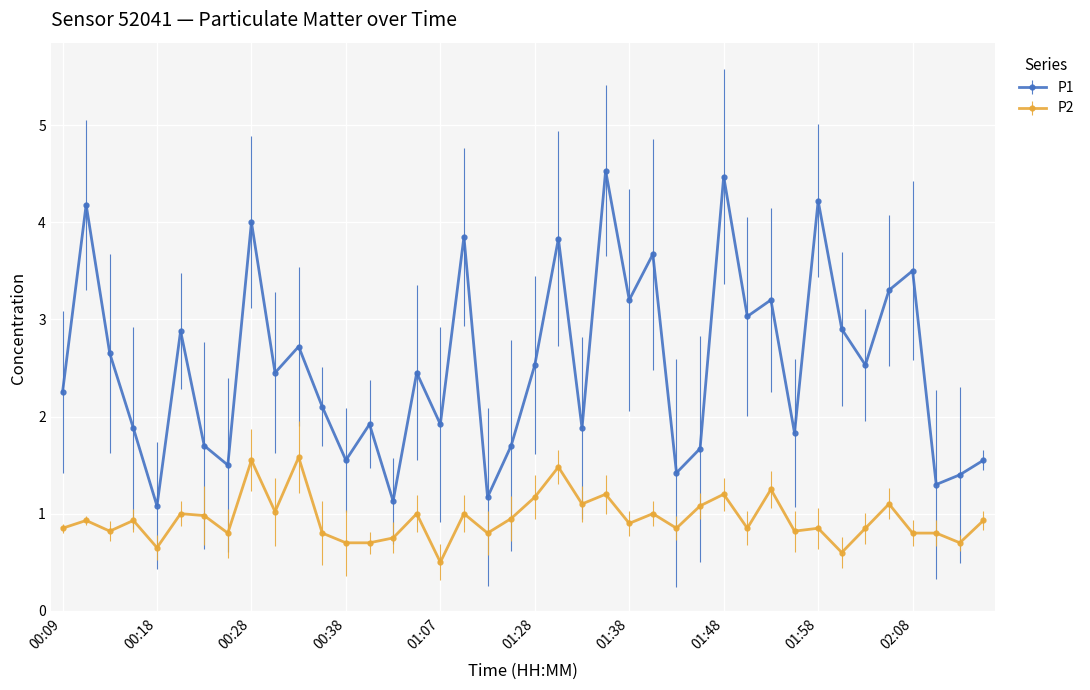

True or false: P2 has more than 2 interior local peaks.

True